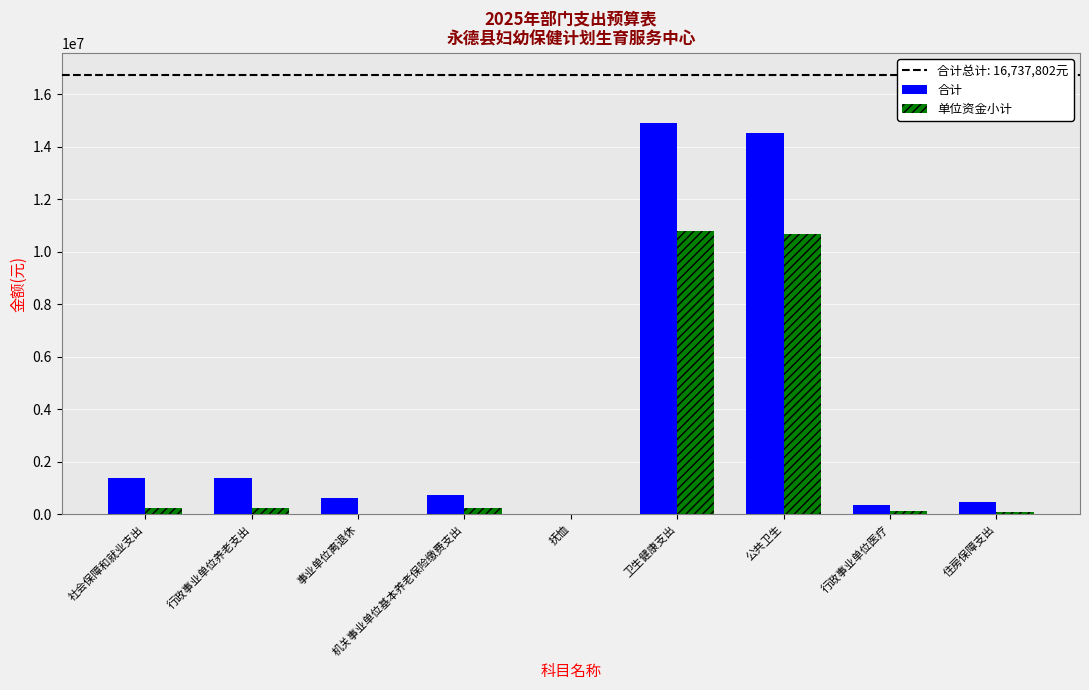

Read the 单位资金小计 value at 公共卫生.

10680796.4